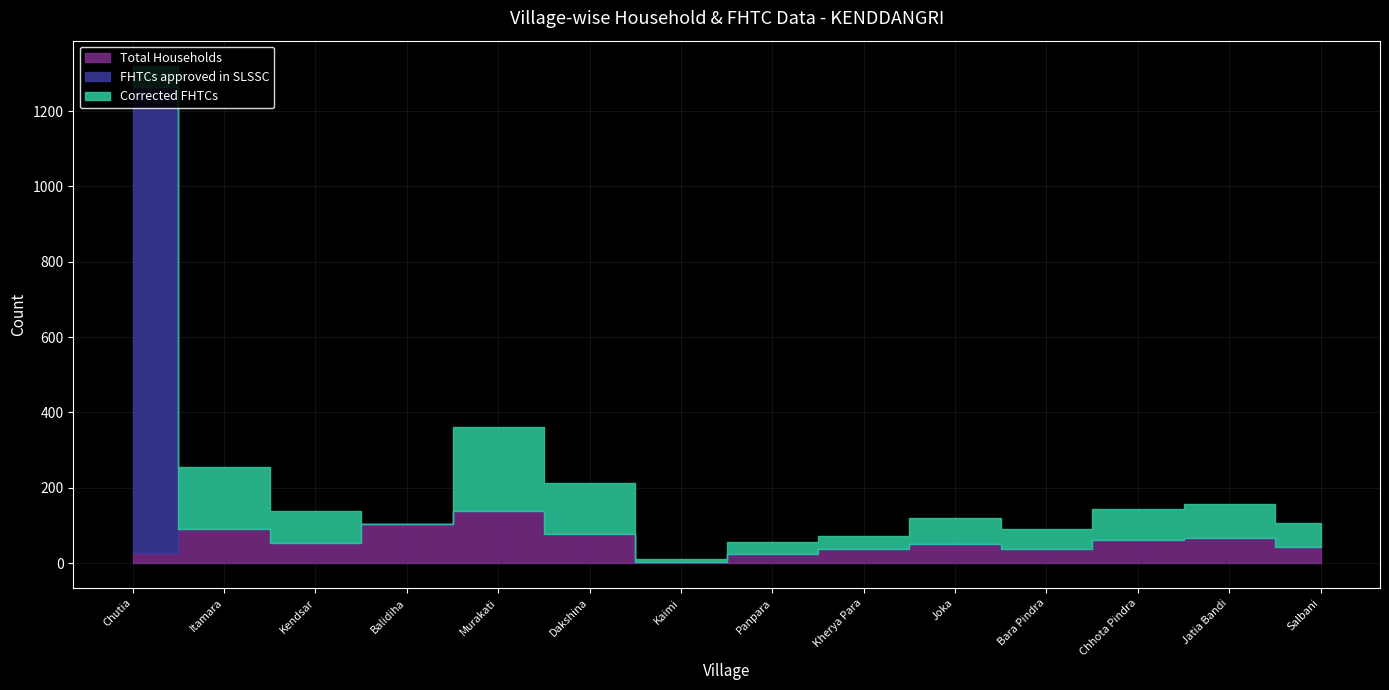

Reading right to left, list all the values displayed in this chart.

Total Households: Salbani=43	Jatia Bandi=66	Chhota Pindra=60	Bara Pindra=38	Joka=50	Kherya Para=37	Panpara=23	Kaimi=4	Dakshina=76	Murakati=138	Balidiha=105	Kendsar=53	Itamara=91	Chutia=26
FHTCs approved in SLSSC: Salbani=0	Jatia Bandi=0	Chhota Pindra=0	Bara Pindra=0	Joka=0	Kherya Para=0	Panpara=0	Kaimi=0	Dakshina=0	Murakati=0	Balidiha=0	Kendsar=0	Itamara=0	Chutia=1237
Corrected FHTCs: Salbani=64	Jatia Bandi=91	Chhota Pindra=84	Bara Pindra=53	Joka=70	Kherya Para=34	Panpara=32	Kaimi=6	Dakshina=136	Murakati=224	Balidiha=0	Kendsar=85	Itamara=164	Chutia=58